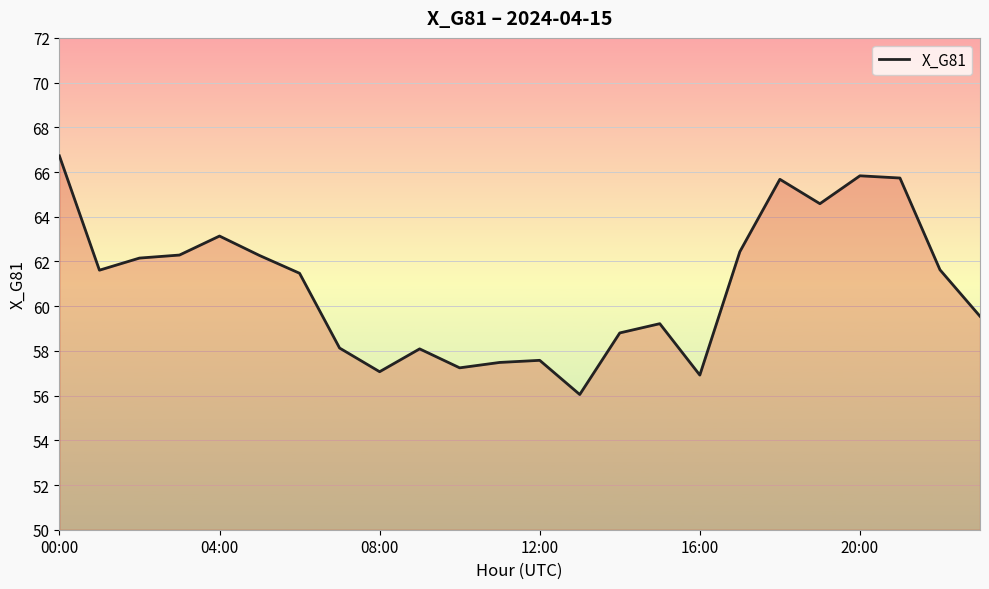

What is the maximum value shown in the chart?

66.7